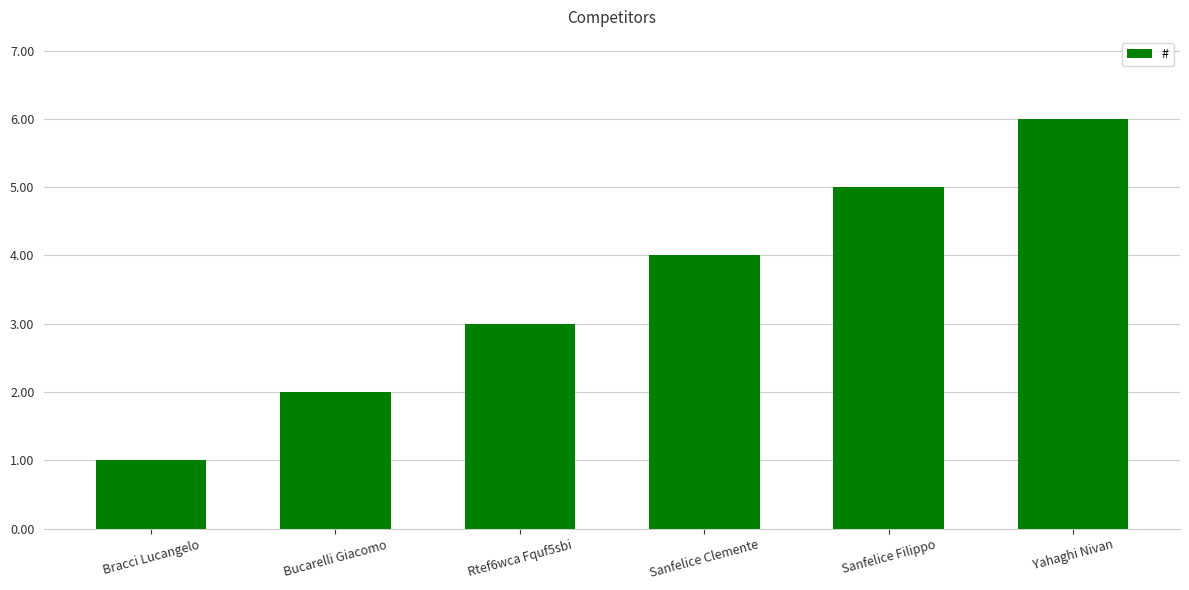

What is the average value?

4